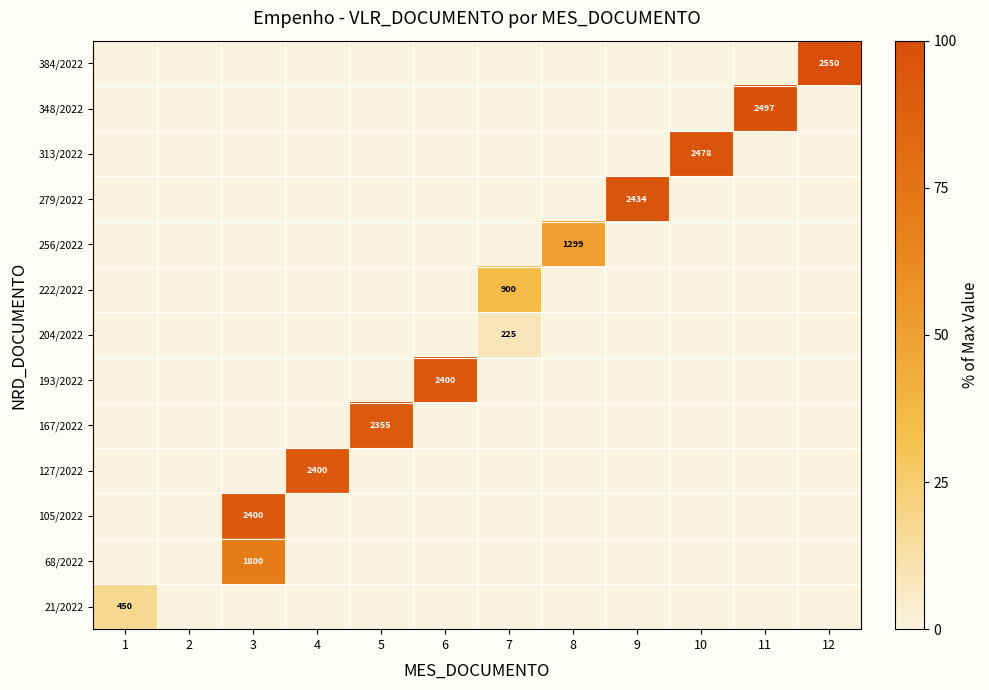

The value of 68/2022 at 3 is 49.3. True or false?

False